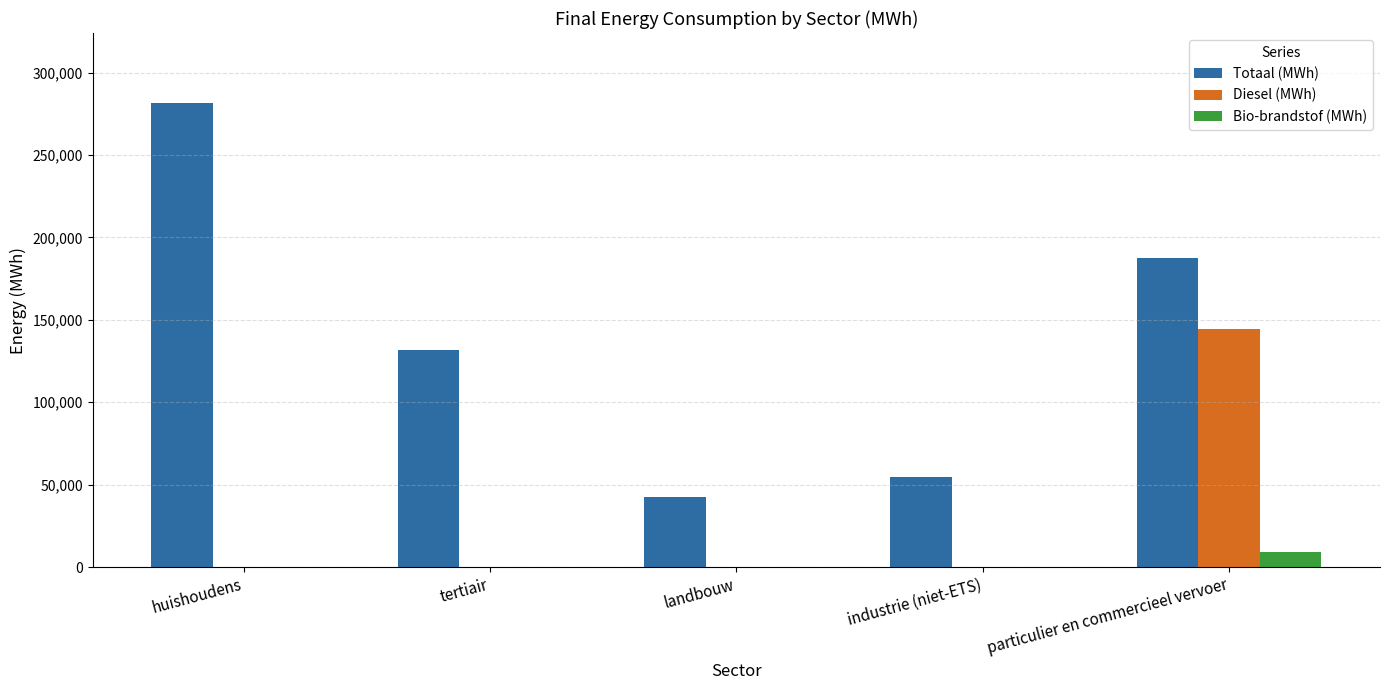

Which series has the largest total across all categories?

Totaal (MWh)